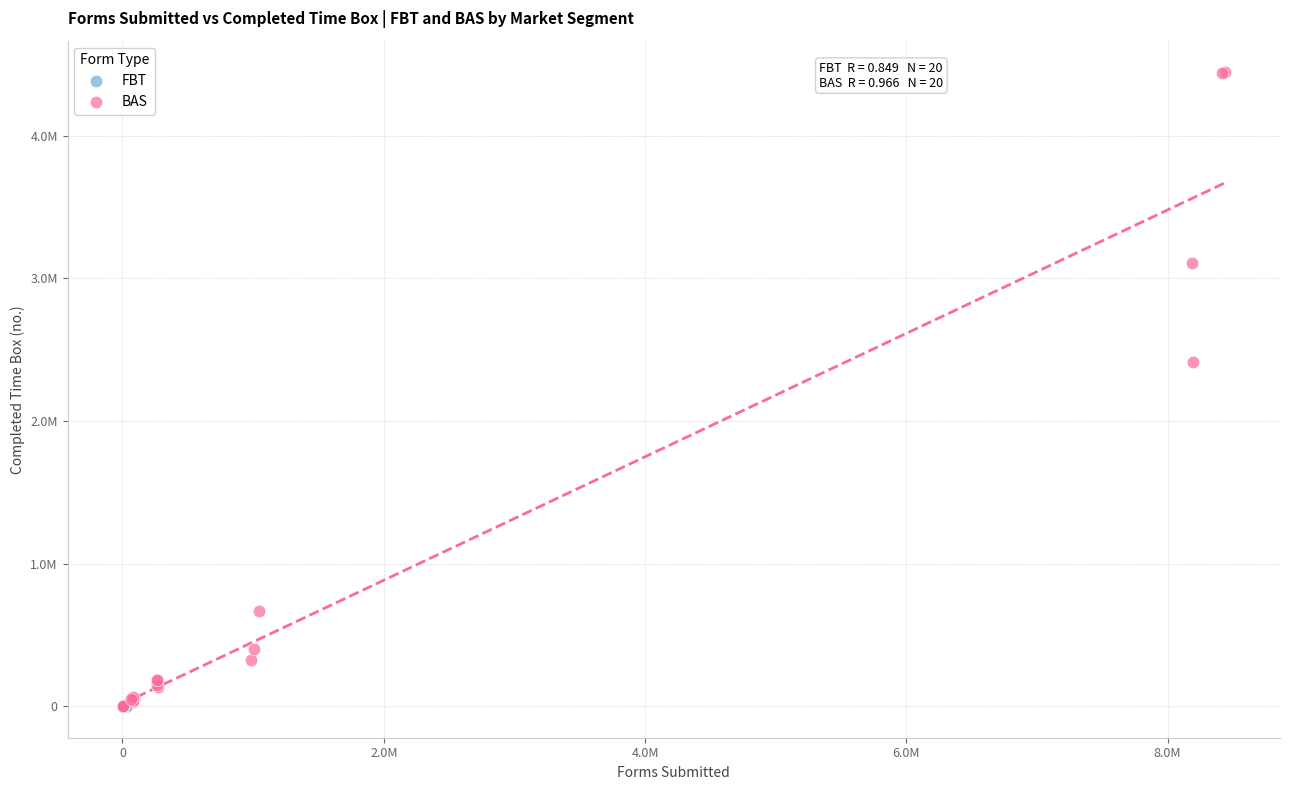

What are all the series names shown in the legend?

FBT, BAS